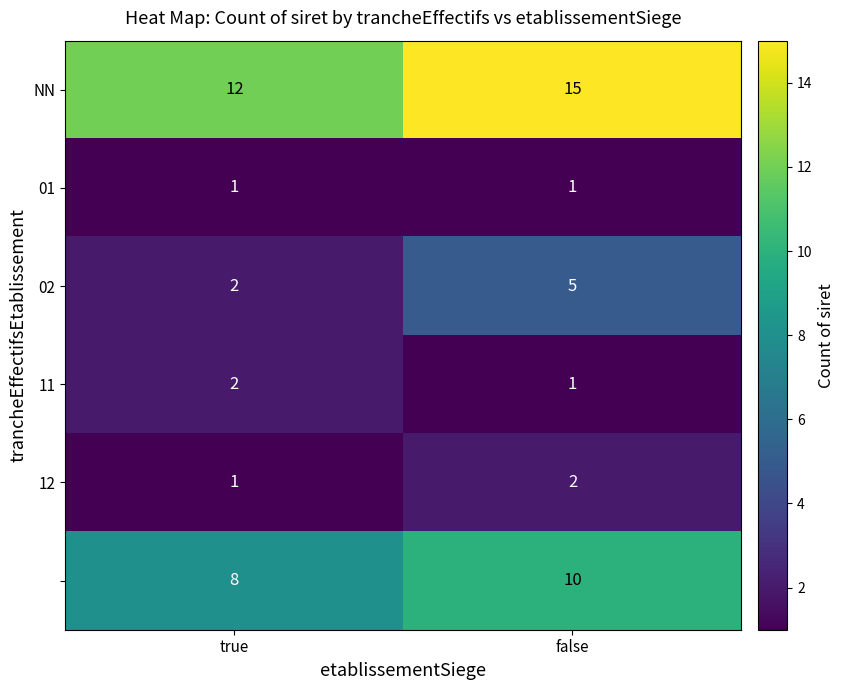

What is the maximum value shown in the chart?

15